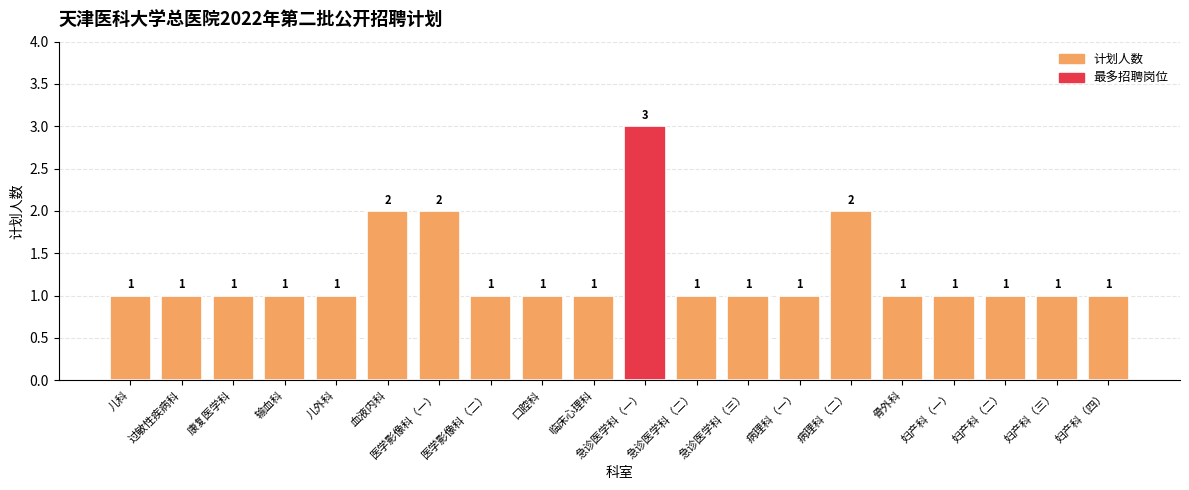

What is the ratio of the value at 输血科 to the value at 临床心理科?

1.0